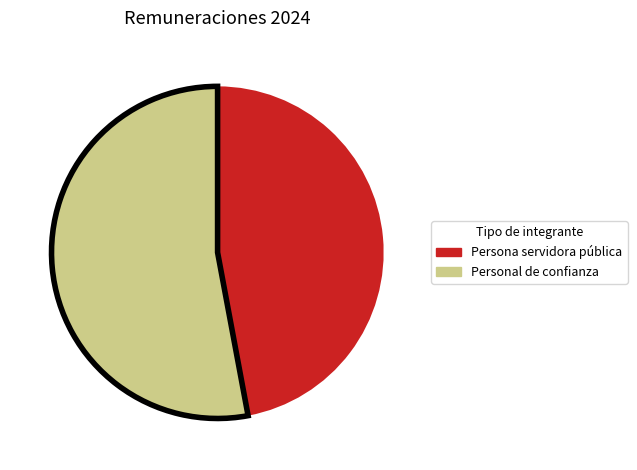

What is the largest slice in the pie chart?

Personal de confianza